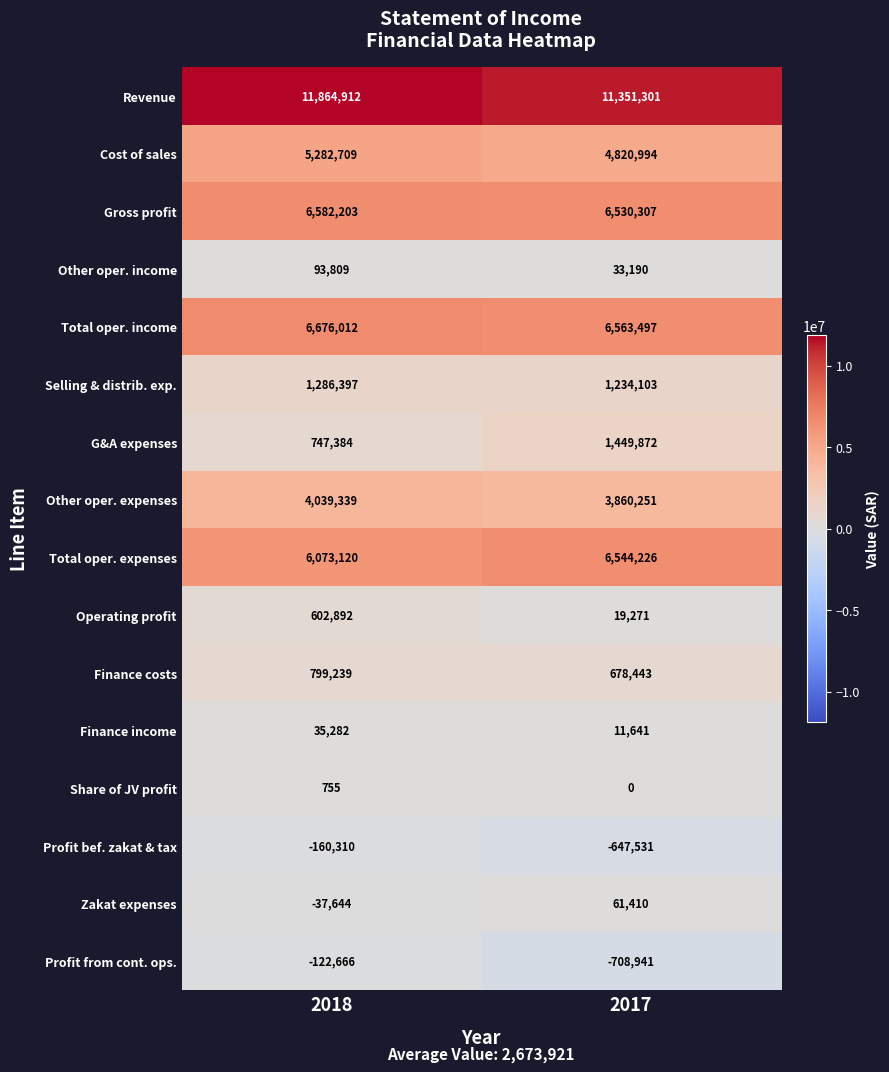

What is the difference between the Operating profit values at 2018 and 2017?

583621